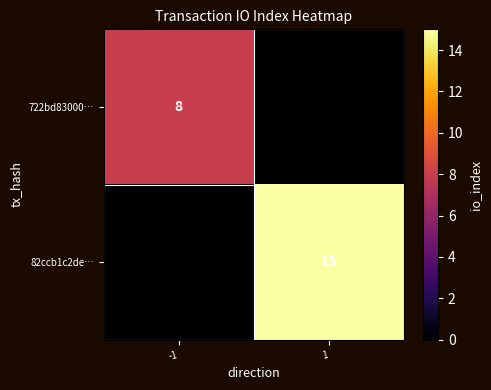

True or false: 722bd83000… has a value of 8 at -1.

True